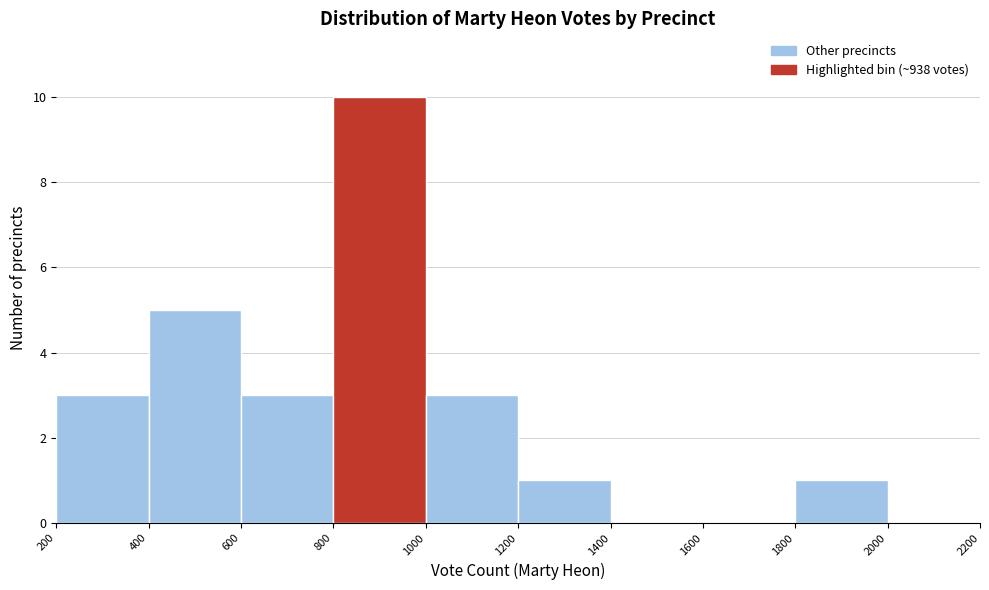

How tall is the bar that spans 600 to 800 on the x-axis? The values are not printed on the chart, so give them approximately, as read against the axis.

3